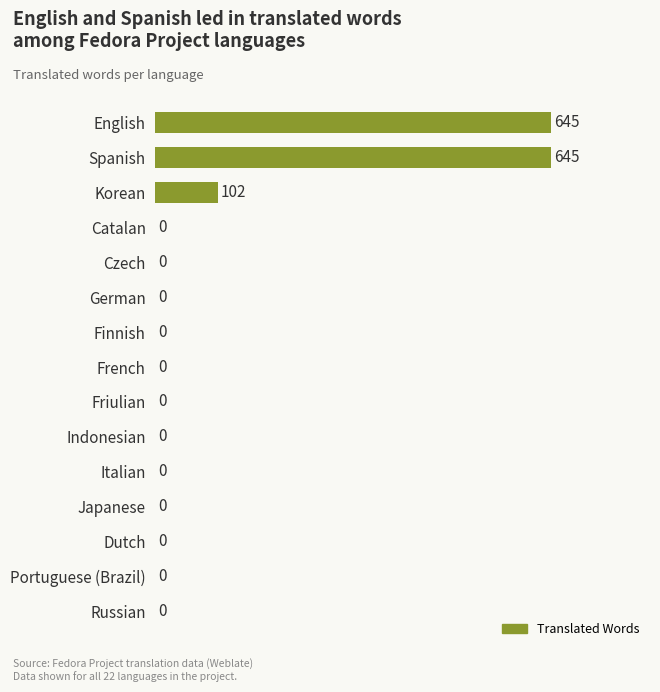

Which has a higher value, English or German?

English